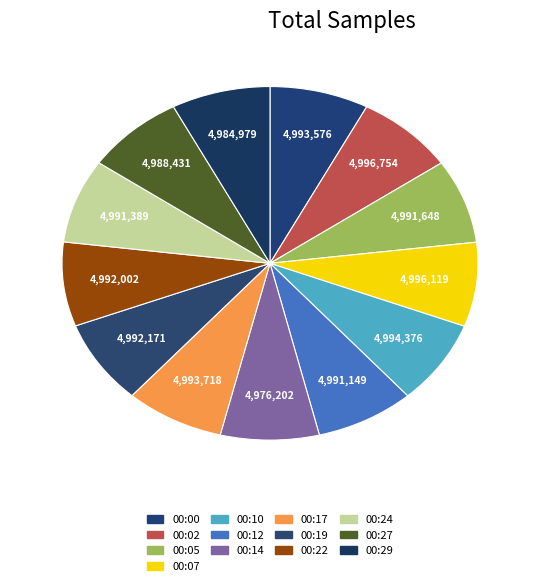

How many segments does this pie chart have?

13